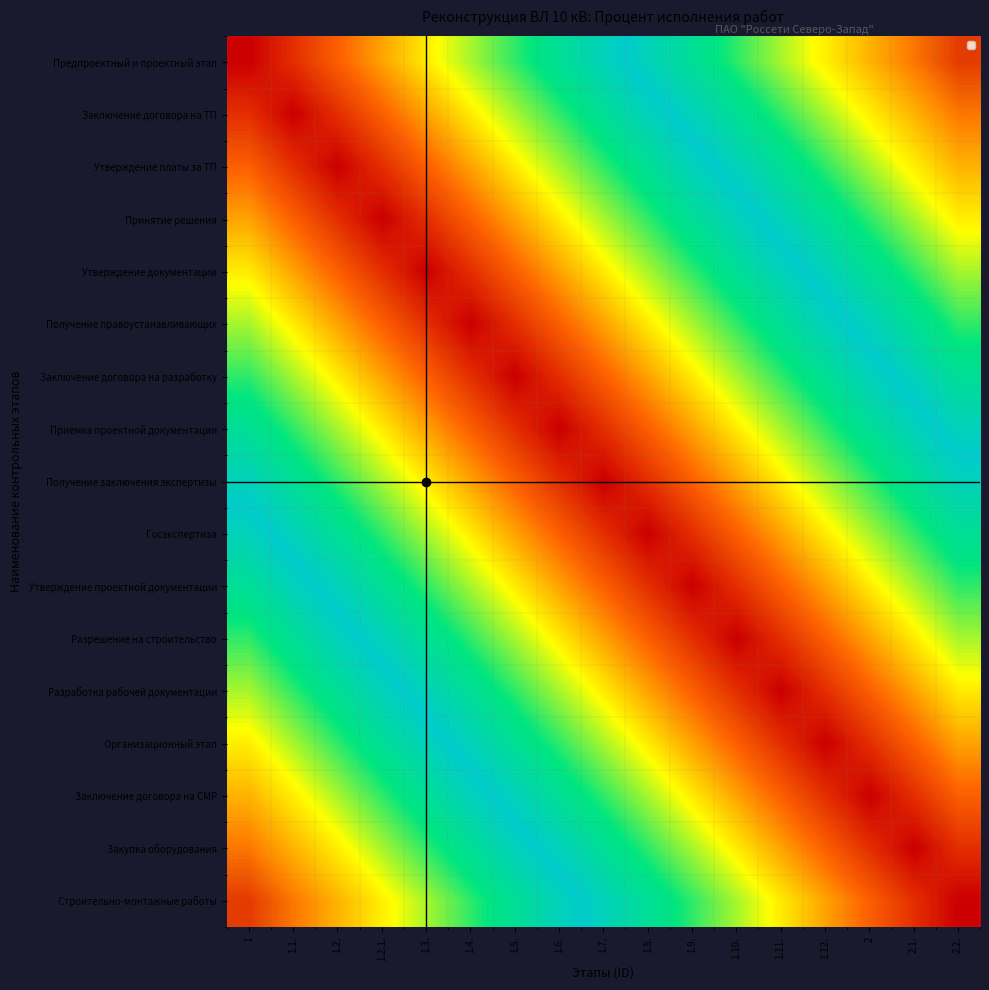

Reading right to left, what are all the values shown in this chart?

Предпроектный и проектный этап: 2.2.=0.9	2.1.=0.9	2=0.8	1.12.=0.8	1.11.=0.7	1.10.=0.6	1.9.=0.6	1.8.=0.5	1.7.=0.5	1.6.=0.4	1.5.=0.4	1.4.=0.3	1.3.=0.2	1.2.1.=0.2	1.2.=0.1	1.1.=0.1	1=0.0
Заключение договора на ТП: 2.2.=0.9	2.1.=0.8	2=0.8	1.12.=0.7	1.11.=0.6	1.10.=0.6	1.9.=0.5	1.8.=0.5	1.7.=0.4	1.6.=0.4	1.5.=0.3	1.4.=0.2	1.3.=0.2	1.2.1.=0.1	1.2.=0.1	1.1.=0.0	1=0.1
Утверждение платы за ТП: 2.2.=0.8	2.1.=0.8	2=0.7	1.12.=0.6	1.11.=0.6	1.10.=0.5	1.9.=0.5	1.8.=0.4	1.7.=0.4	1.6.=0.3	1.5.=0.2	1.4.=0.2	1.3.=0.1	1.2.1.=0.1	1.2.=0.0	1.1.=0.1	1=0.1
Принятие решения: 2.2.=0.8	2.1.=0.7	2=0.6	1.12.=0.6	1.11.=0.5	1.10.=0.5	1.9.=0.4	1.8.=0.4	1.7.=0.3	1.6.=0.2	1.5.=0.2	1.4.=0.1	1.3.=0.1	1.2.1.=0.0	1.2.=0.1	1.1.=0.1	1=0.2
Утверждение документации: 2.2.=0.7	2.1.=0.6	2=0.6	1.12.=0.5	1.11.=0.5	1.10.=0.4	1.9.=0.4	1.8.=0.3	1.7.=0.2	1.6.=0.2	1.5.=0.1	1.4.=0.1	1.3.=0.0	1.2.1.=0.1	1.2.=0.1	1.1.=0.2	1=0.2
Получение правоустанавливающих: 2.2.=0.6	2.1.=0.6	2=0.5	1.12.=0.5	1.11.=0.4	1.10.=0.4	1.9.=0.3	1.8.=0.2	1.7.=0.2	1.6.=0.1	1.5.=0.1	1.4.=0.0	1.3.=0.1	1.2.1.=0.1	1.2.=0.2	1.1.=0.2	1=0.3
Заключение договора на разработку: 2.2.=0.6	2.1.=0.5	2=0.5	1.12.=0.4	1.11.=0.4	1.10.=0.3	1.9.=0.2	1.8.=0.2	1.7.=0.1	1.6.=0.1	1.5.=0.0	1.4.=0.1	1.3.=0.1	1.2.1.=0.2	1.2.=0.2	1.1.=0.3	1=0.4
Приемка проектной документации: 2.2.=0.5	2.1.=0.5	2=0.4	1.12.=0.4	1.11.=0.3	1.10.=0.2	1.9.=0.2	1.8.=0.1	1.7.=0.1	1.6.=0.0	1.5.=0.1	1.4.=0.1	1.3.=0.2	1.2.1.=0.2	1.2.=0.3	1.1.=0.4	1=0.4
Получение заключения экспертизы: 2.2.=0.5	2.1.=0.4	2=0.4	1.12.=0.3	1.11.=0.2	1.10.=0.2	1.9.=0.1	1.8.=0.1	1.7.=0.0	1.6.=0.1	1.5.=0.1	1.4.=0.2	1.3.=0.2	1.2.1.=0.3	1.2.=0.4	1.1.=0.4	1=0.5
Госэкспертиза: 2.2.=0.4	2.1.=0.4	2=0.3	1.12.=0.2	1.11.=0.2	1.10.=0.1	1.9.=0.1	1.8.=0.0	1.7.=0.1	1.6.=0.1	1.5.=0.2	1.4.=0.2	1.3.=0.3	1.2.1.=0.4	1.2.=0.4	1.1.=0.5	1=0.5
Утверждение проектной документации: 2.2.=0.4	2.1.=0.3	2=0.2	1.12.=0.2	1.11.=0.1	1.10.=0.1	1.9.=0.0	1.8.=0.1	1.7.=0.1	1.6.=0.2	1.5.=0.2	1.4.=0.3	1.3.=0.4	1.2.1.=0.4	1.2.=0.5	1.1.=0.5	1=0.6
Разрешение на строительство: 2.2.=0.3	2.1.=0.2	2=0.2	1.12.=0.1	1.11.=0.1	1.10.=0.0	1.9.=0.1	1.8.=0.1	1.7.=0.2	1.6.=0.2	1.5.=0.3	1.4.=0.4	1.3.=0.4	1.2.1.=0.5	1.2.=0.5	1.1.=0.6	1=0.6
Разработка рабочей документации: 2.2.=0.2	2.1.=0.2	2=0.1	1.12.=0.1	1.11.=0.0	1.10.=0.1	1.9.=0.1	1.8.=0.2	1.7.=0.2	1.6.=0.3	1.5.=0.4	1.4.=0.4	1.3.=0.5	1.2.1.=0.5	1.2.=0.6	1.1.=0.6	1=0.7
Организационный этап: 2.2.=0.2	2.1.=0.1	2=0.1	1.12.=0.0	1.11.=0.1	1.10.=0.1	1.9.=0.2	1.8.=0.2	1.7.=0.3	1.6.=0.4	1.5.=0.4	1.4.=0.5	1.3.=0.5	1.2.1.=0.6	1.2.=0.6	1.1.=0.7	1=0.8
Заключение договора на СМР: 2.2.=0.1	2.1.=0.1	2=0.0	1.12.=0.1	1.11.=0.1	1.10.=0.2	1.9.=0.2	1.8.=0.3	1.7.=0.4	1.6.=0.4	1.5.=0.5	1.4.=0.5	1.3.=0.6	1.2.1.=0.6	1.2.=0.7	1.1.=0.8	1=0.8
Закупка оборудования: 2.2.=0.1	2.1.=0.0	2=0.1	1.12.=0.1	1.11.=0.2	1.10.=0.2	1.9.=0.3	1.8.=0.4	1.7.=0.4	1.6.=0.5	1.5.=0.5	1.4.=0.6	1.3.=0.6	1.2.1.=0.7	1.2.=0.8	1.1.=0.8	1=0.9
Строительно-монтажные работы: 2.2.=0.0	2.1.=0.1	2=0.1	1.12.=0.2	1.11.=0.2	1.10.=0.3	1.9.=0.4	1.8.=0.4	1.7.=0.5	1.6.=0.5	1.5.=0.6	1.4.=0.6	1.3.=0.7	1.2.1.=0.8	1.2.=0.8	1.1.=0.9	1=0.9